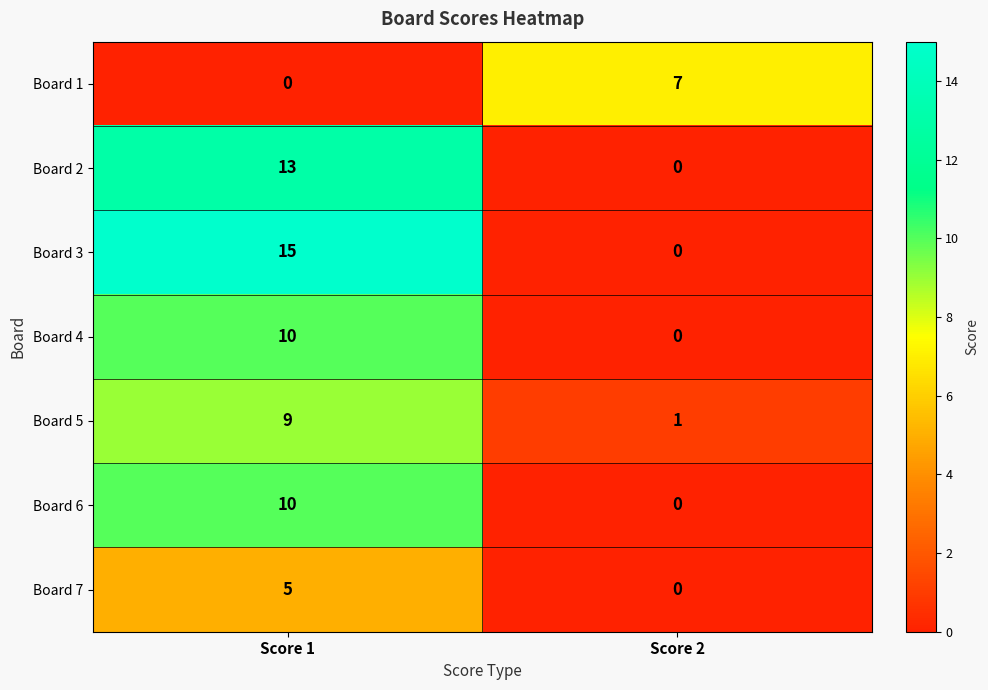

At which category is the sum across all series the highest?

Score 1